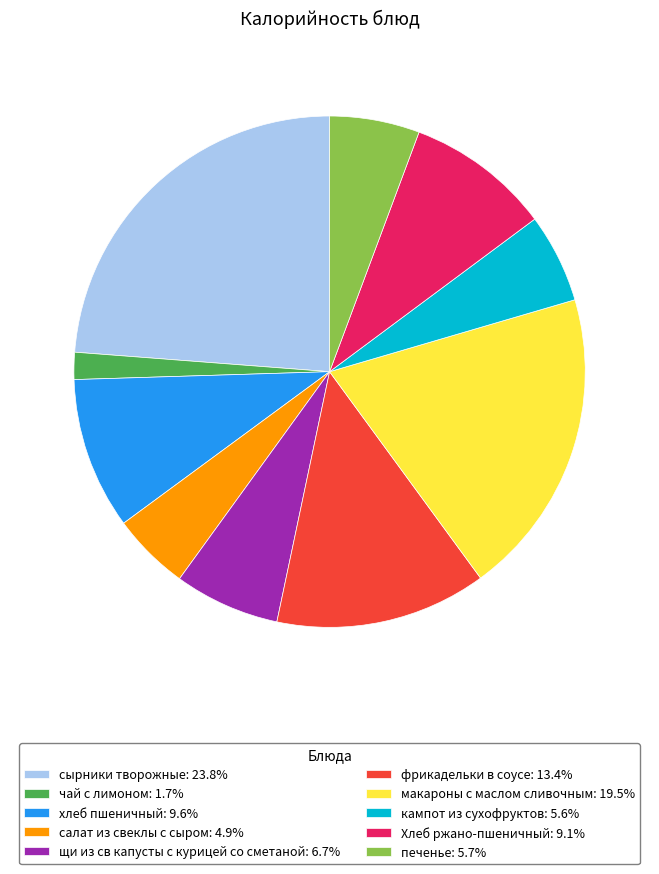

Between сырники творожные and кампот из сухофруктов, which is larger?

сырники творожные